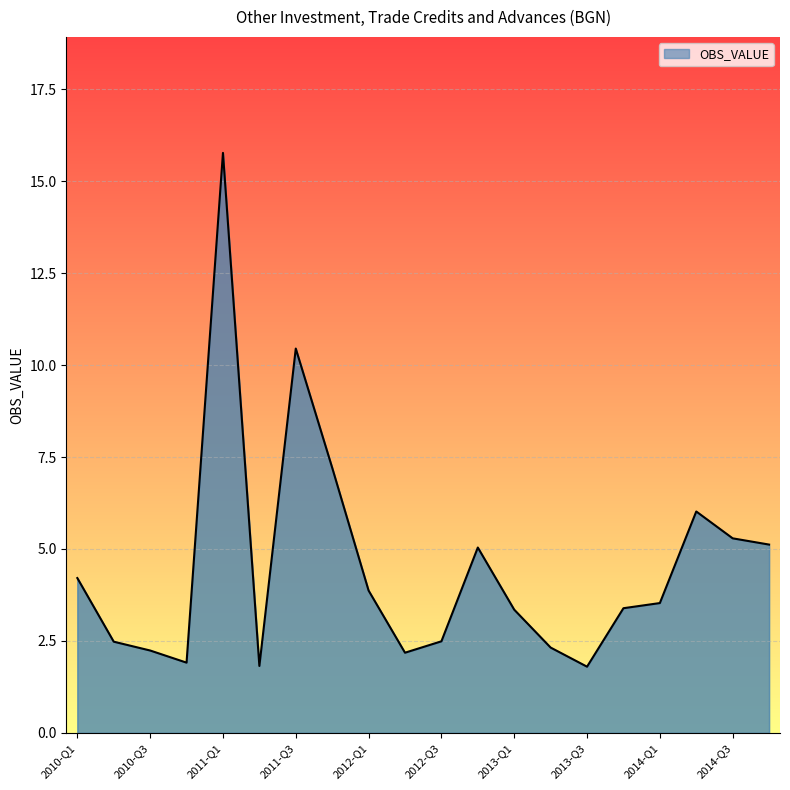

What is the minimum value shown in the chart?

1.8